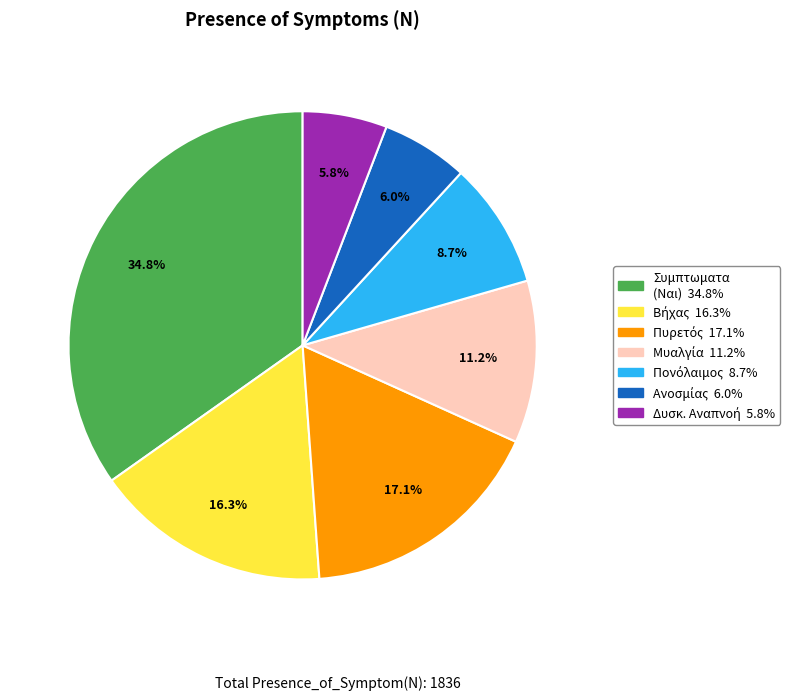

Does any single category account for the majority?

No